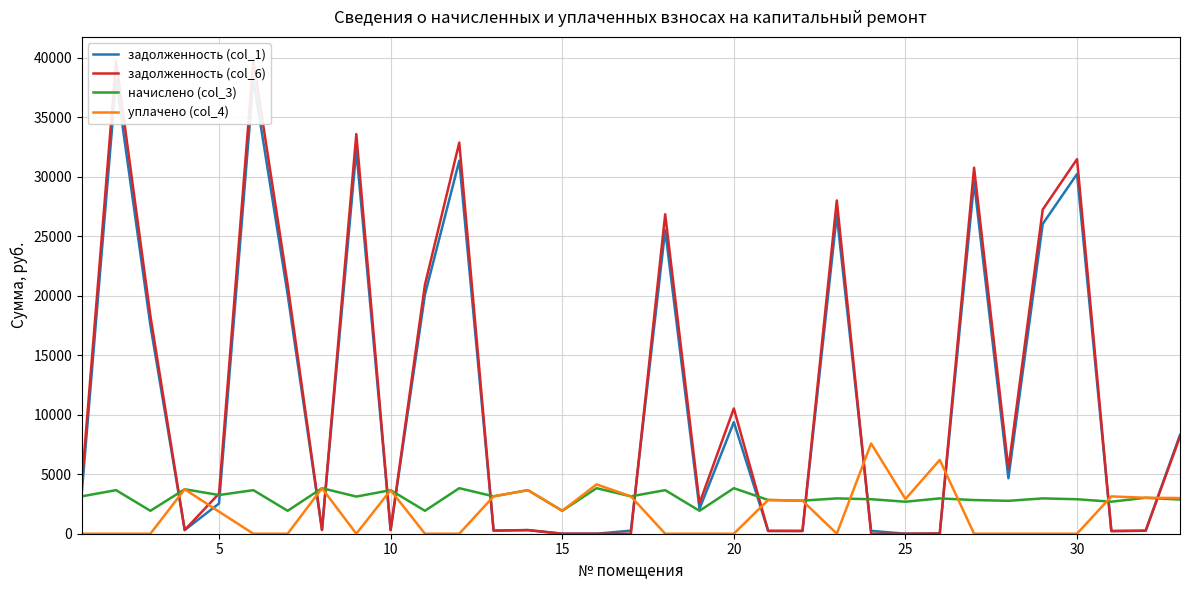

What are all the series names shown in the legend?

задолженность (col_1), задолженность (col_6), начислено (col_3), уплачено (col_4)